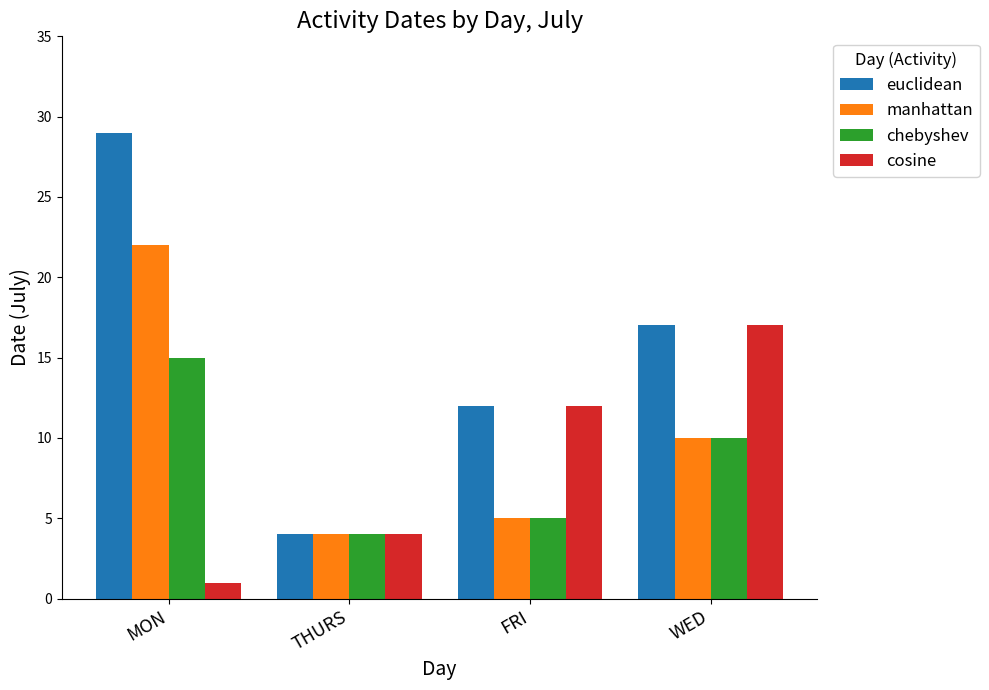

What is the greatest value displayed?

29